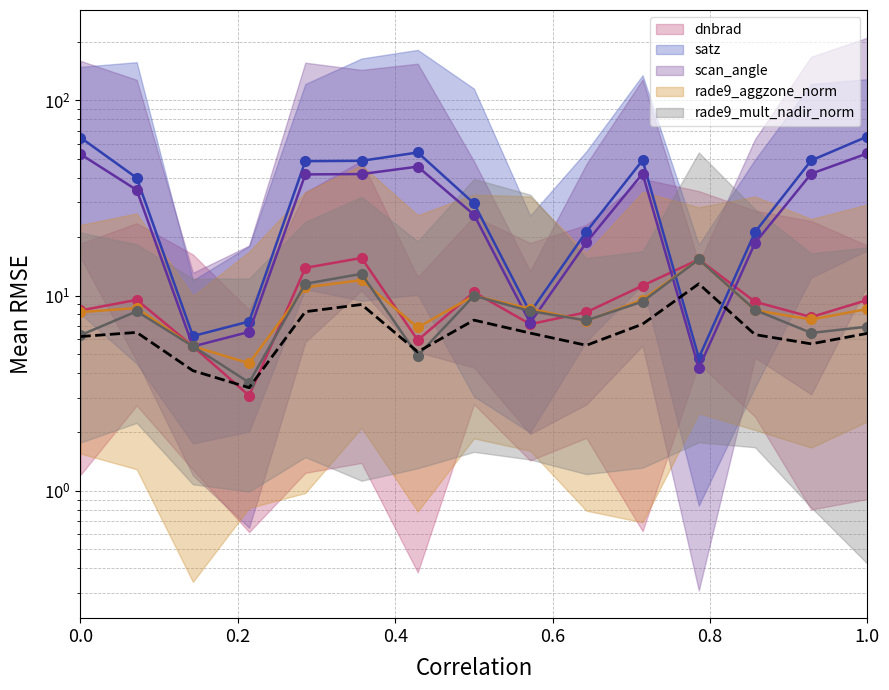

Reading left to right, extract all data points from this chart.

dnbrad_line: 8.4	9.5	5.5	3.1	13.9	15.6	5.9	10.4	7.1	8.2	11.2	15.3	9.3	7.8	9.5
satz_line: 64.5	40.1	6.2	7.4	48.8	49.0	54.1	29.7	8.2	21.3	49.3	4.8	21.1	49.3	65.3
scan_angle_line: 53.0	34.7	5.5	6.5	41.8	41.9	45.8	26.0	7.2	18.7	42.2	4.2	18.6	42.1	53.5
rade9_aggzone_norm_line: 8.2	8.6	5.5	4.5	11.0	12.0	6.9	10.0	8.6	7.4	9.5	15.3	8.4	7.5	8.5
rade9_mult_nadir_norm_line: 6.3	8.3	5.5	3.6	11.5	12.9	4.9	10.0	8.3	7.5	9.3	15.3	8.4	6.4	6.9
reference_dashed: 6.2	6.5	4.1	3.4	8.3	9.0	5.1	7.5	6.4	5.6	7.1	11.5	6.3	5.7	6.4